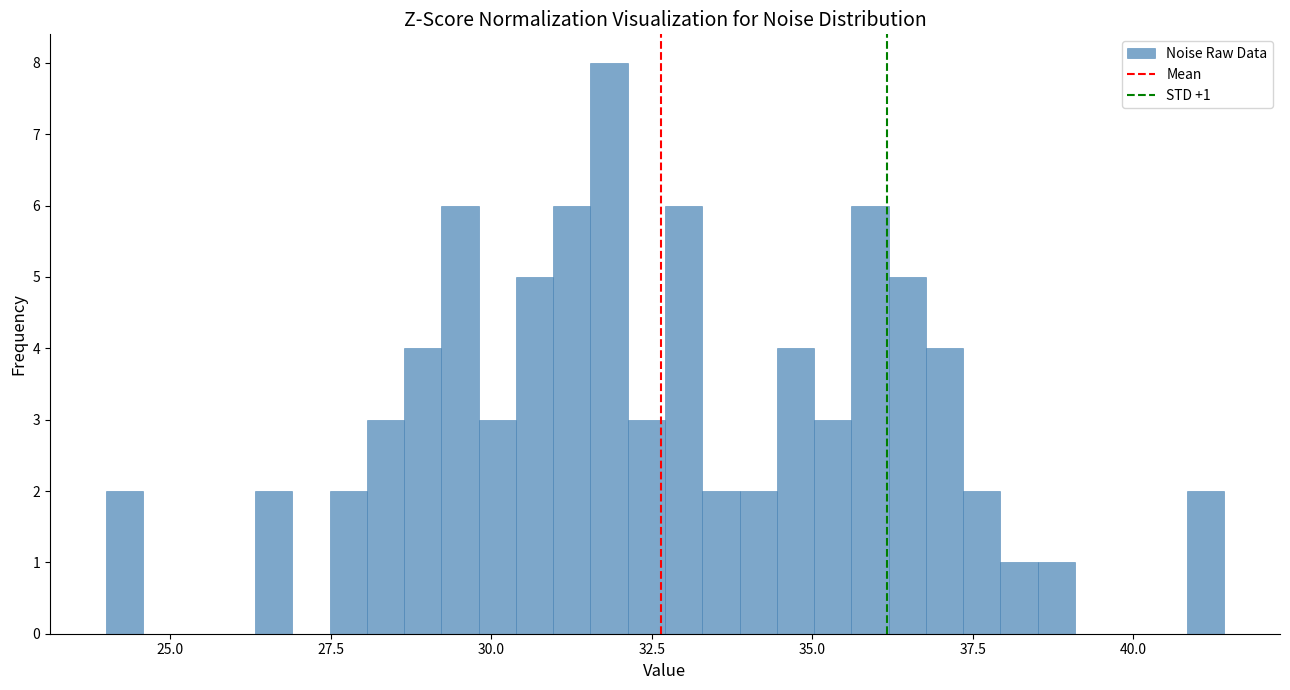

Around what value on the x-axis is the tallest bar? Give the approximate position of its centre, as read against the axis.

32.0